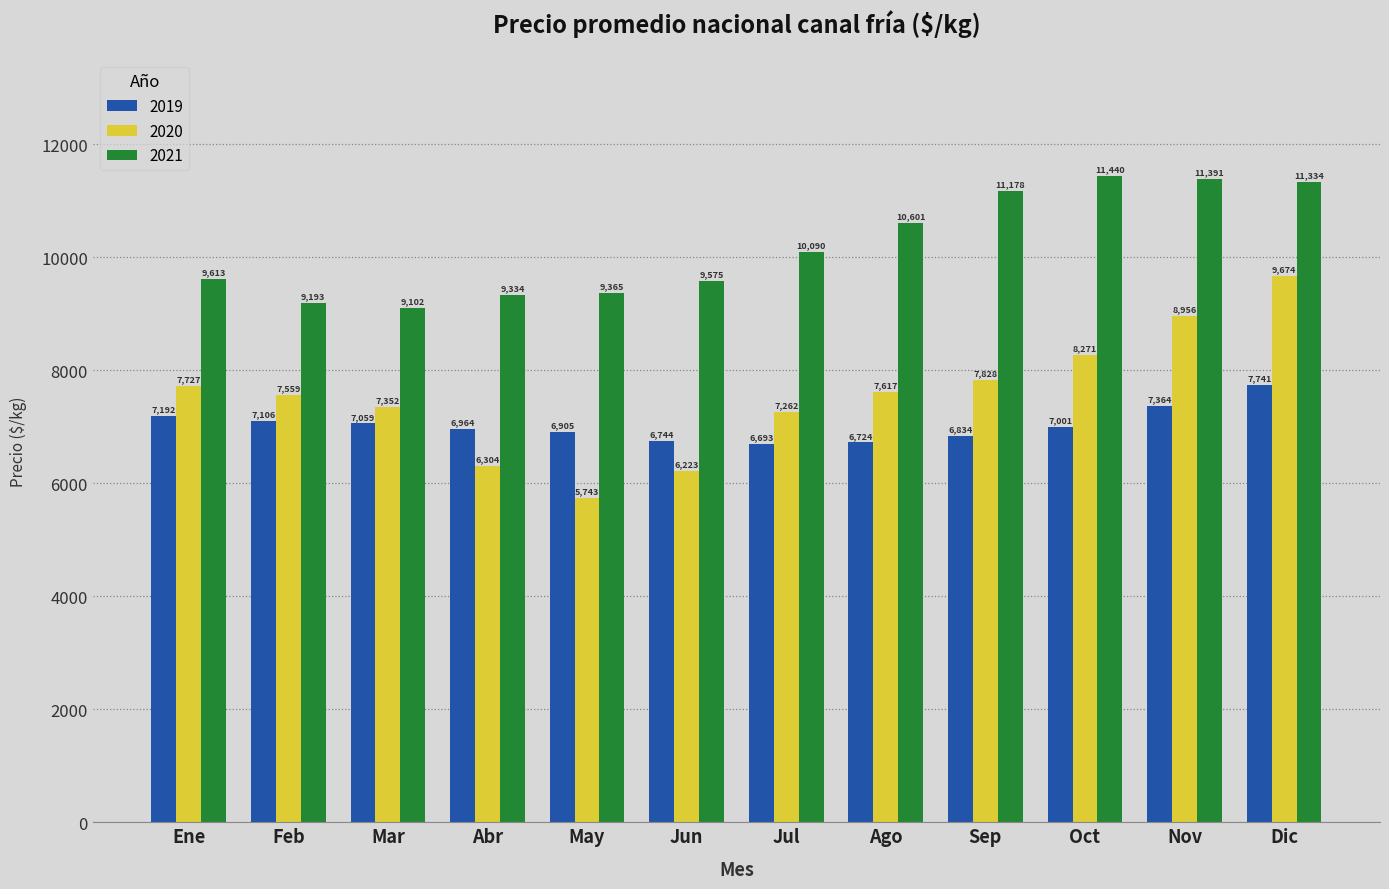

Is it true that 2019 equals 7192.3 at Ene?

True